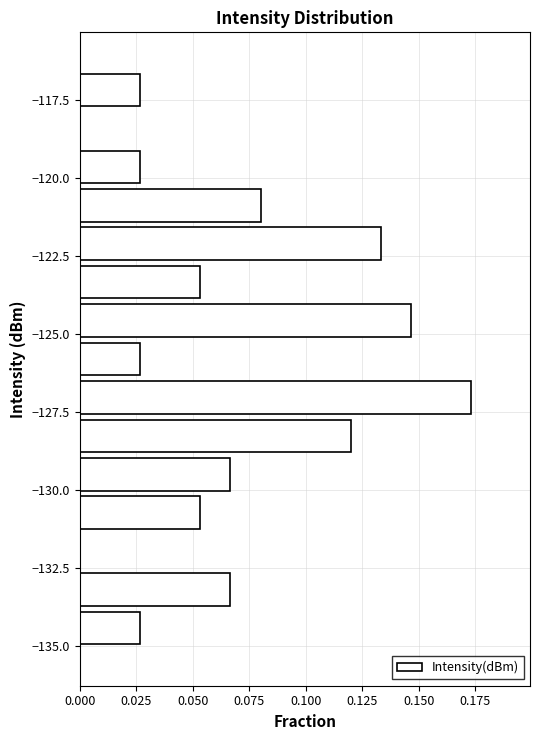

Read against the y-axis, roughly where is the centre of the longest bar?

-127.0